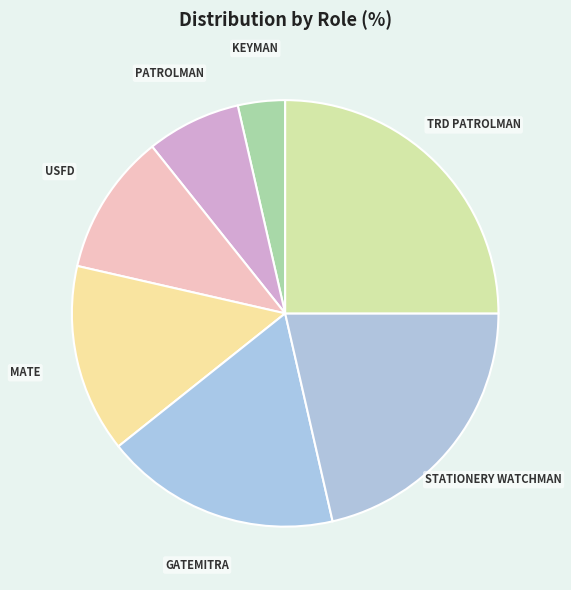

Do STATIONERY WATCHMAN and PATROLMAN together represent more than half of the pie?

No